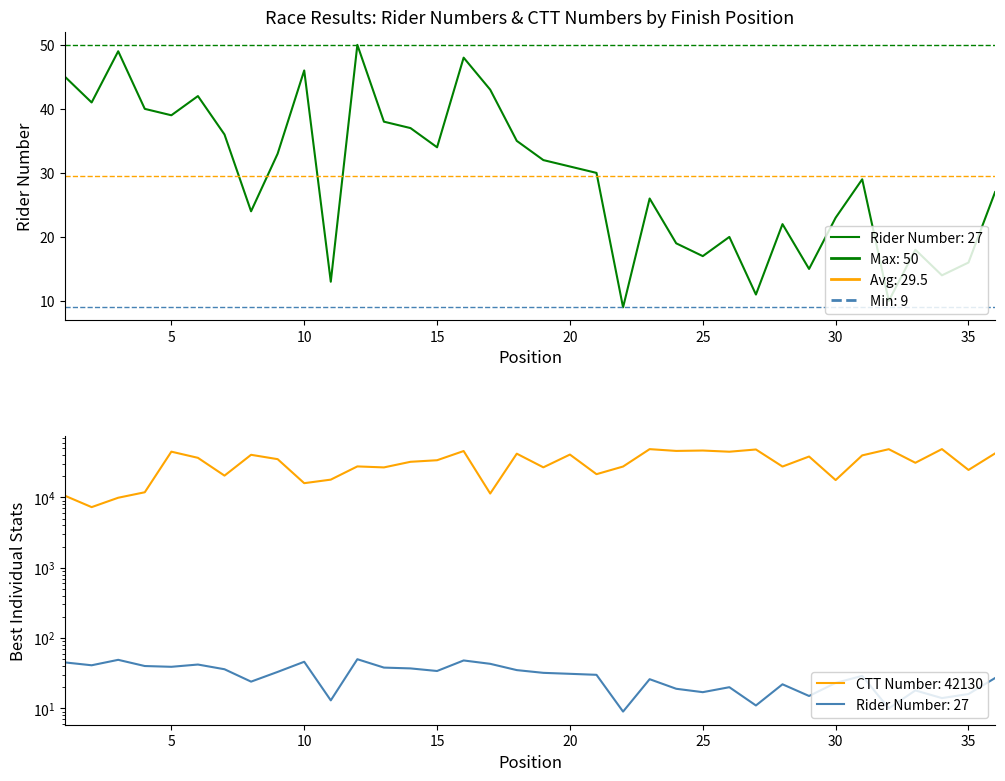

What is the difference between the CTT Number values at 31 and 15?

5806